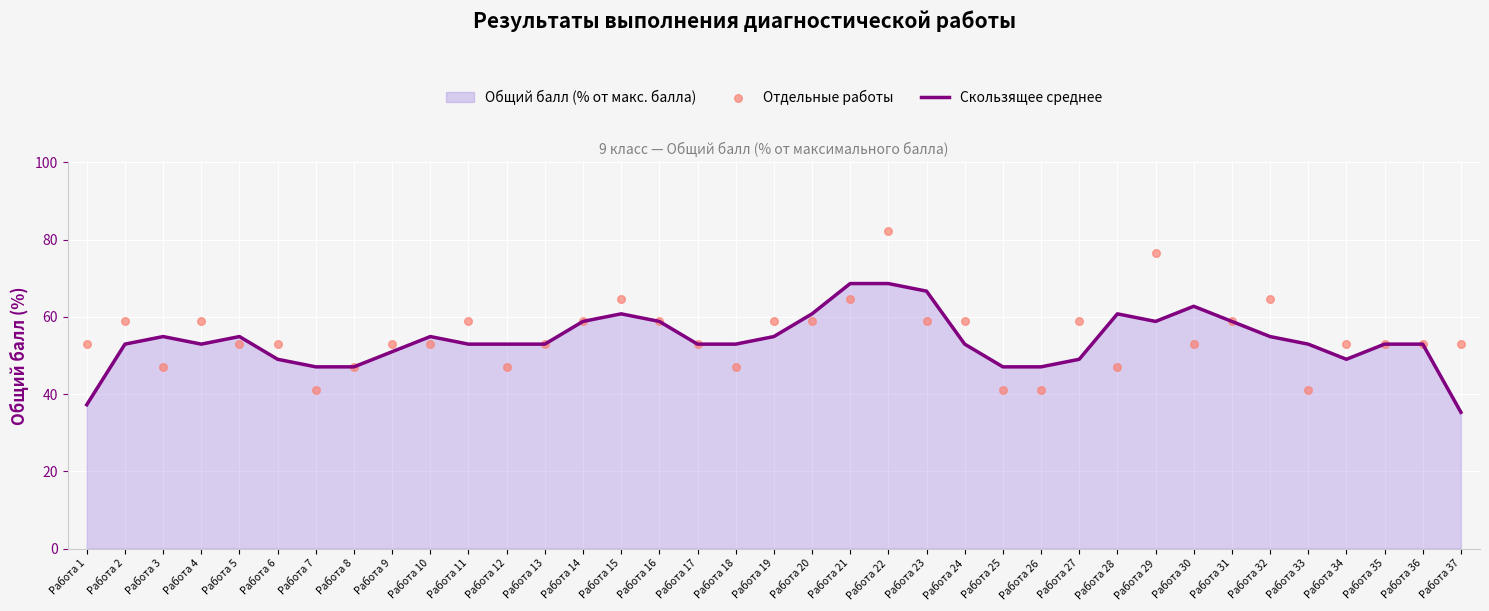

At which category is the sum across all series the highest?

Работа 22